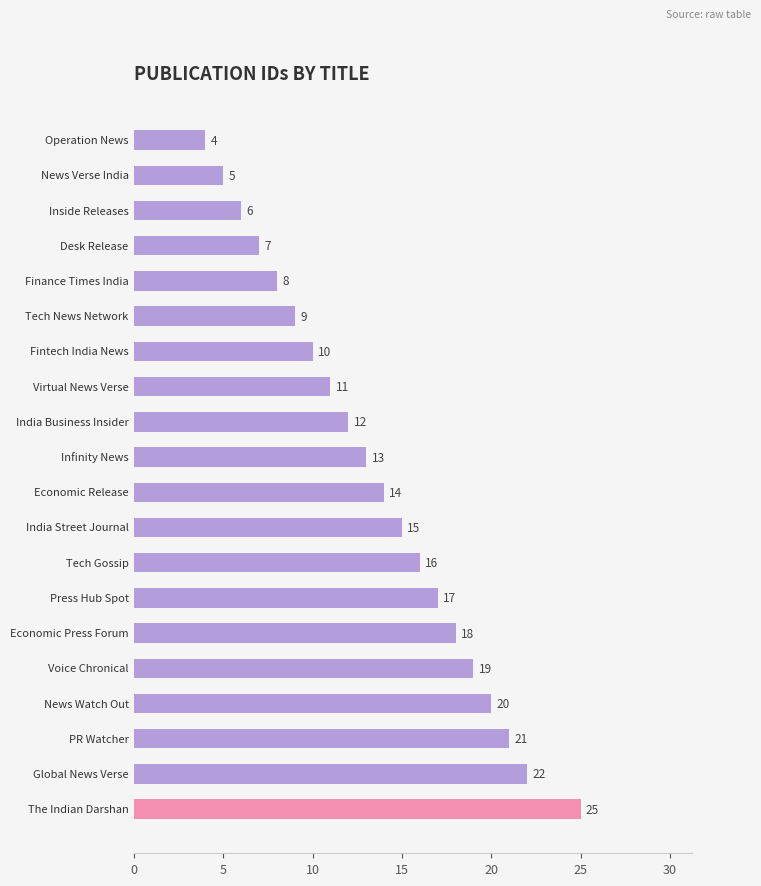

How many data points are less than 14?

10